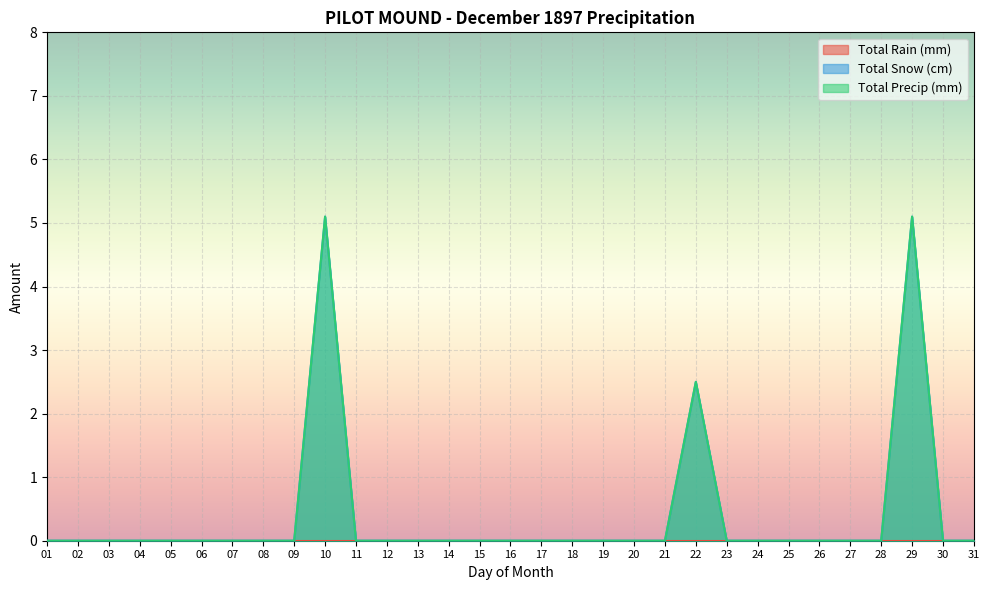

The Total Precip (mm) series shows 0.0 at 24. True or false?

True